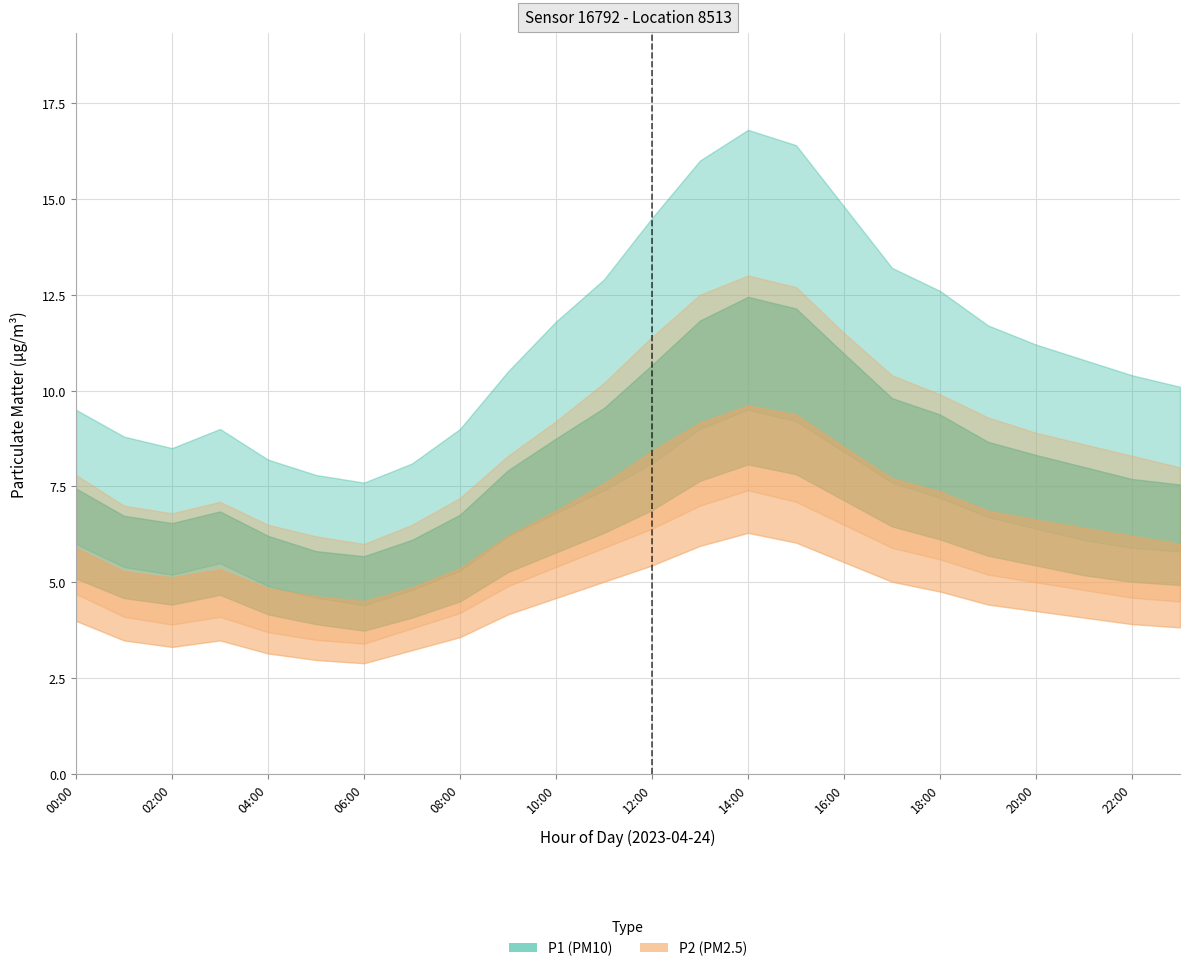

True or false: P1_lower and P2_lower intersect in this chart.

False